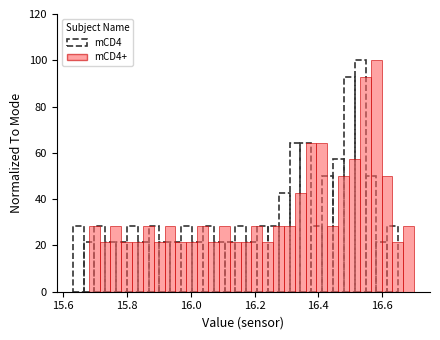

Around what value on the x-axis is the tallest bar? Give the approximate position of its centre, as read against the axis.

16.58